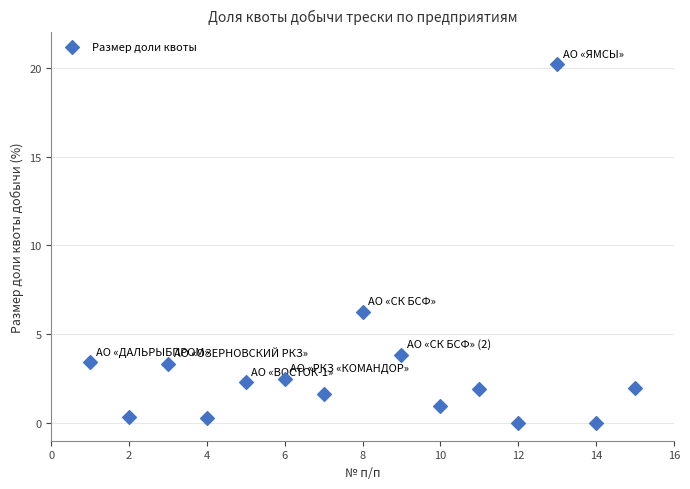

What is the range of X values (max minus min)?

14.0